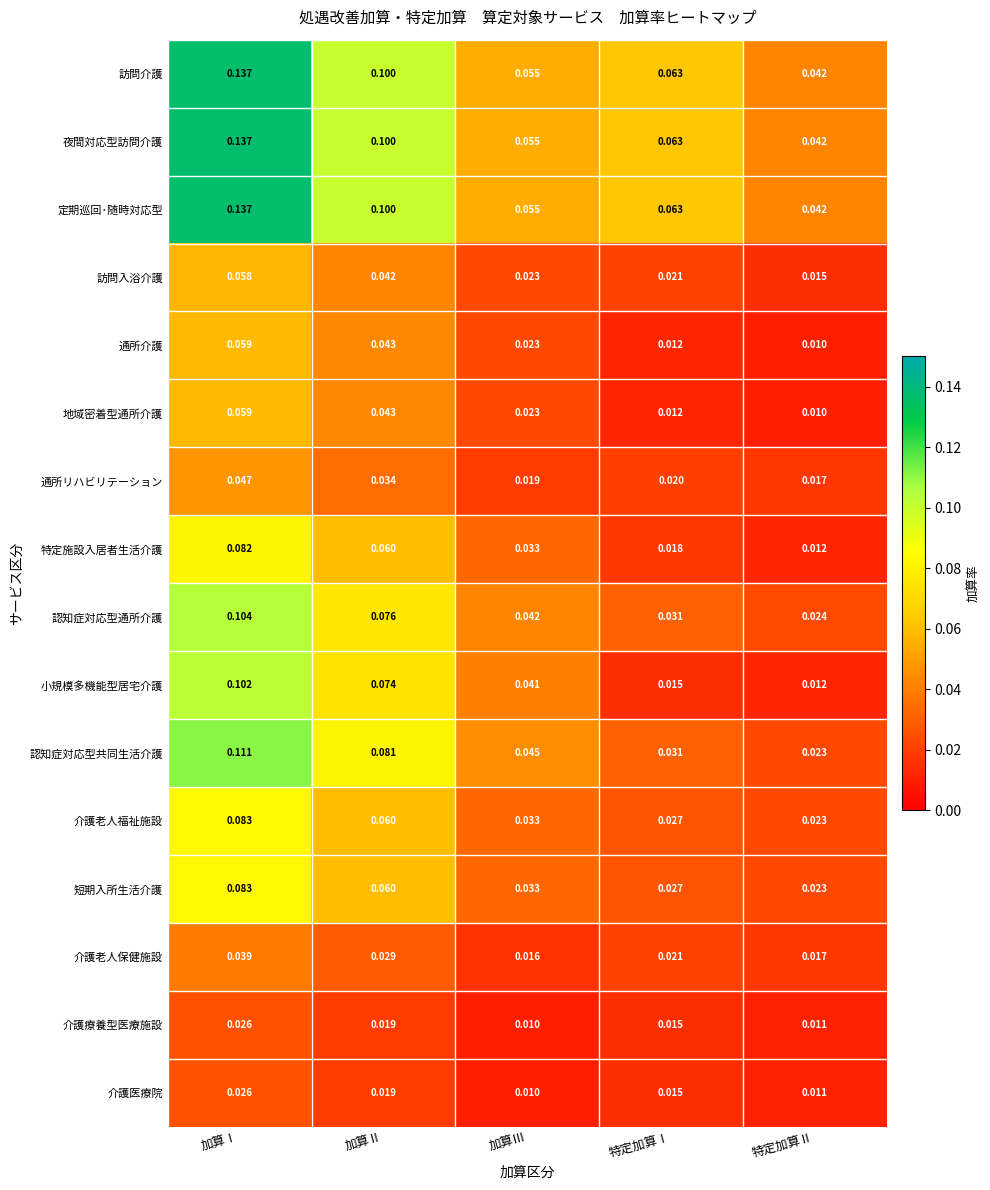

At how many categories does at least one series exceed 0?

5